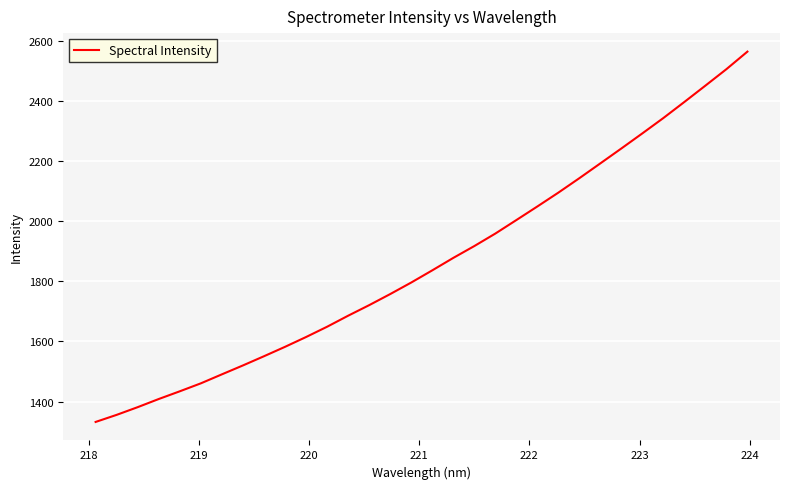

What is the minimum value shown in the chart?

1332.0